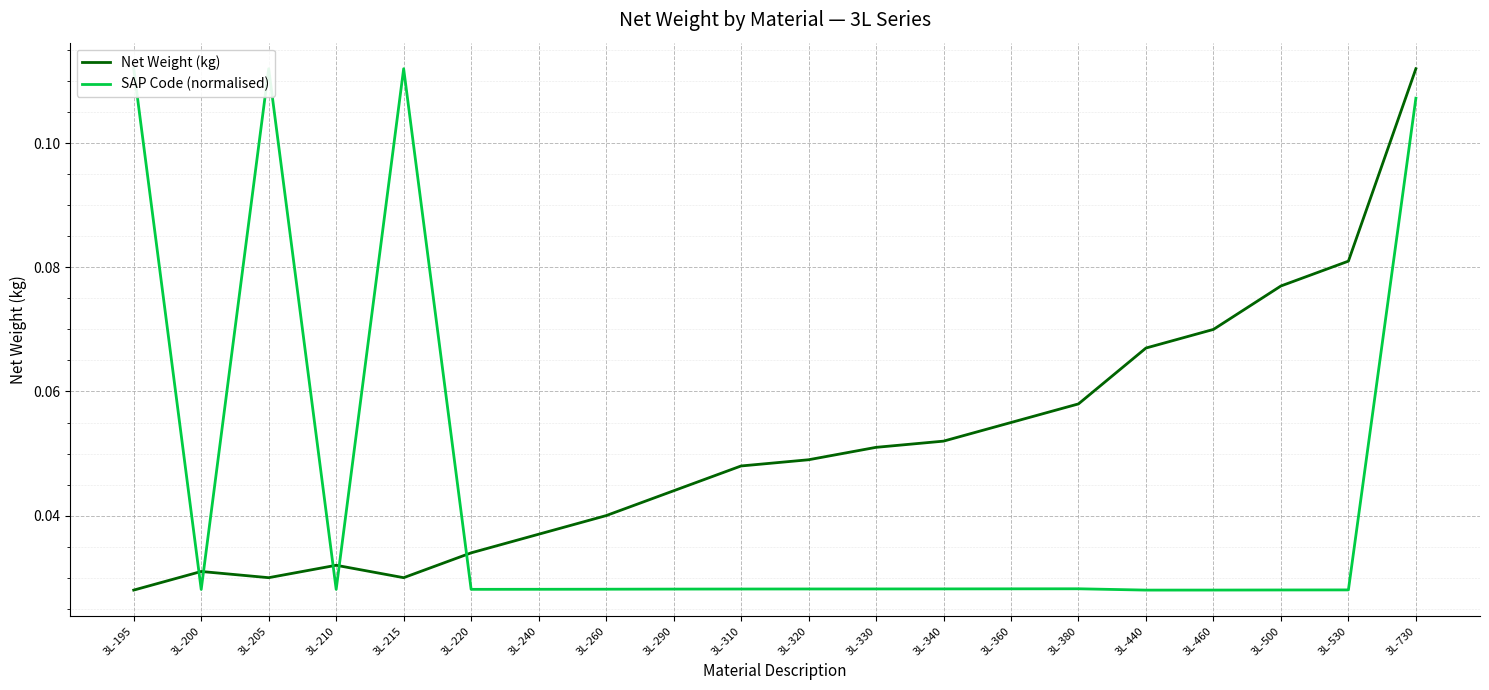

Between which two adjacent categories do SAP Code (normalised) and Net Weight (kg) first intersect?

3L-195 and 3L-200